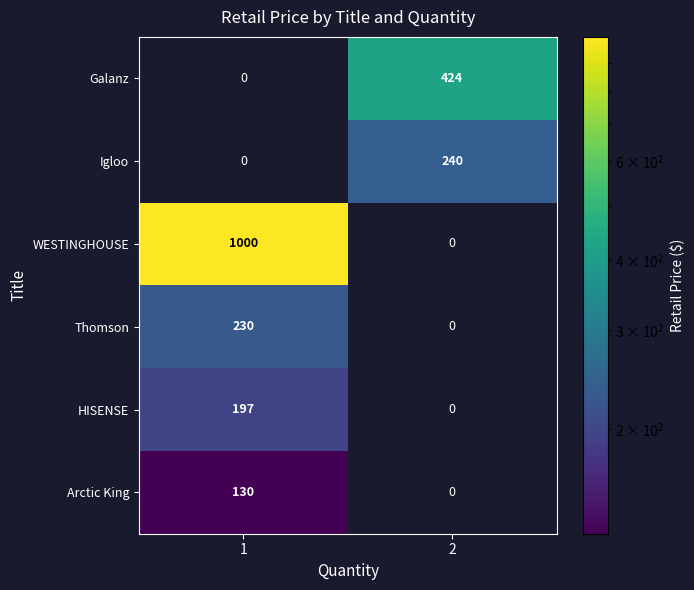

True or false: WESTINGHOUSE has a value of 208 at 1.

False